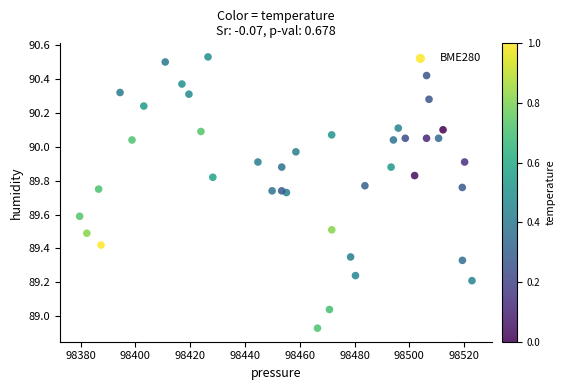

What is the range of X values (max minus min)?

143.2